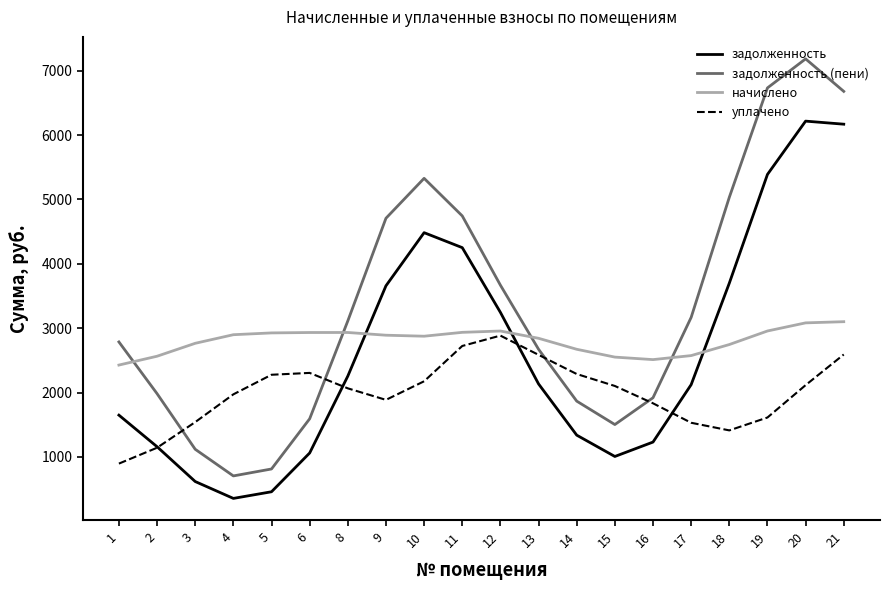

At 3, list the series in order from smallest to largest.

задолженность, задолженность (пени), уплачено, начислено